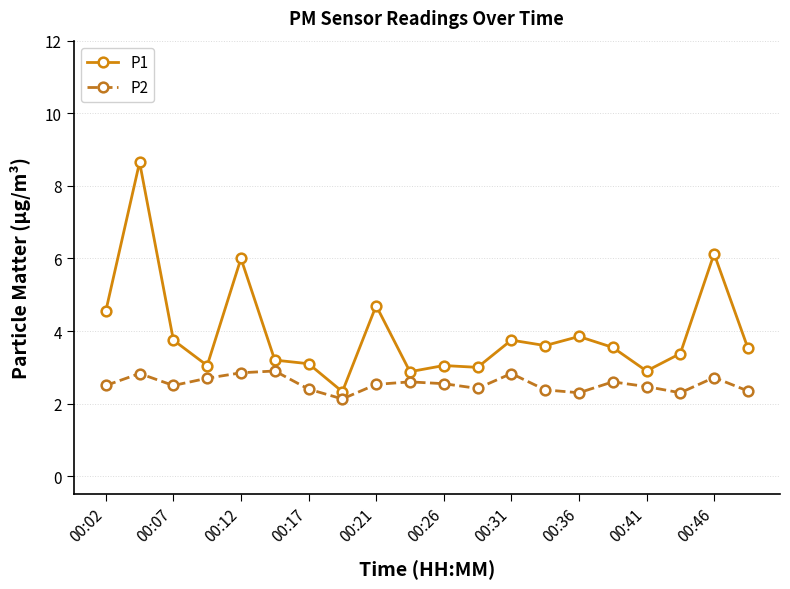

What is the average value of the P2 series?

2.5